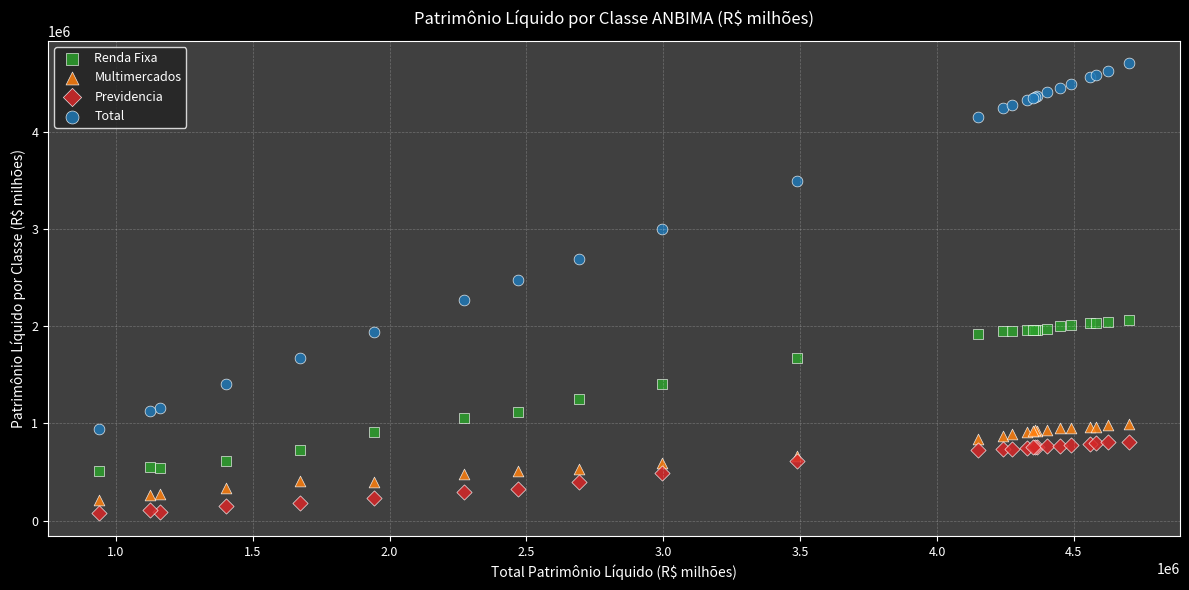

Which series contains the highest Y value?

Total